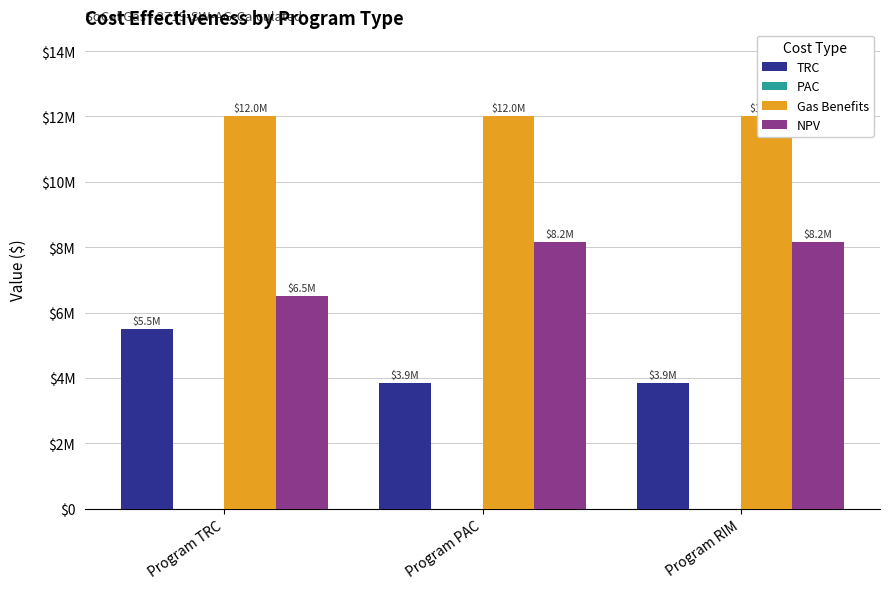

What is the average value of the TRC series?

4404787.7